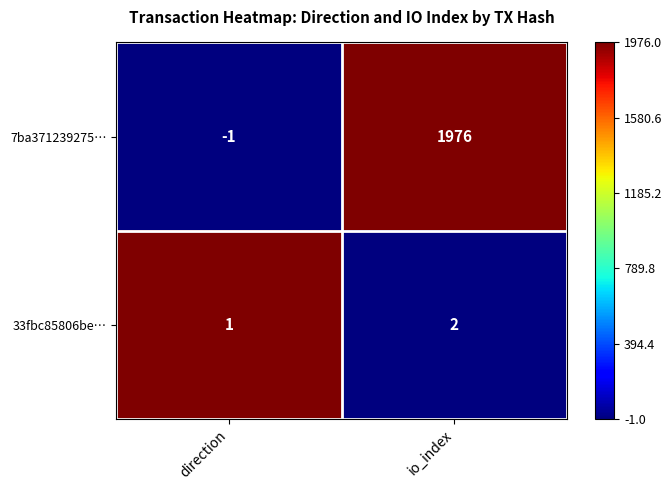

List the series in order of their peak value, lowest first.

33fbc85806be…, 7ba371239275…